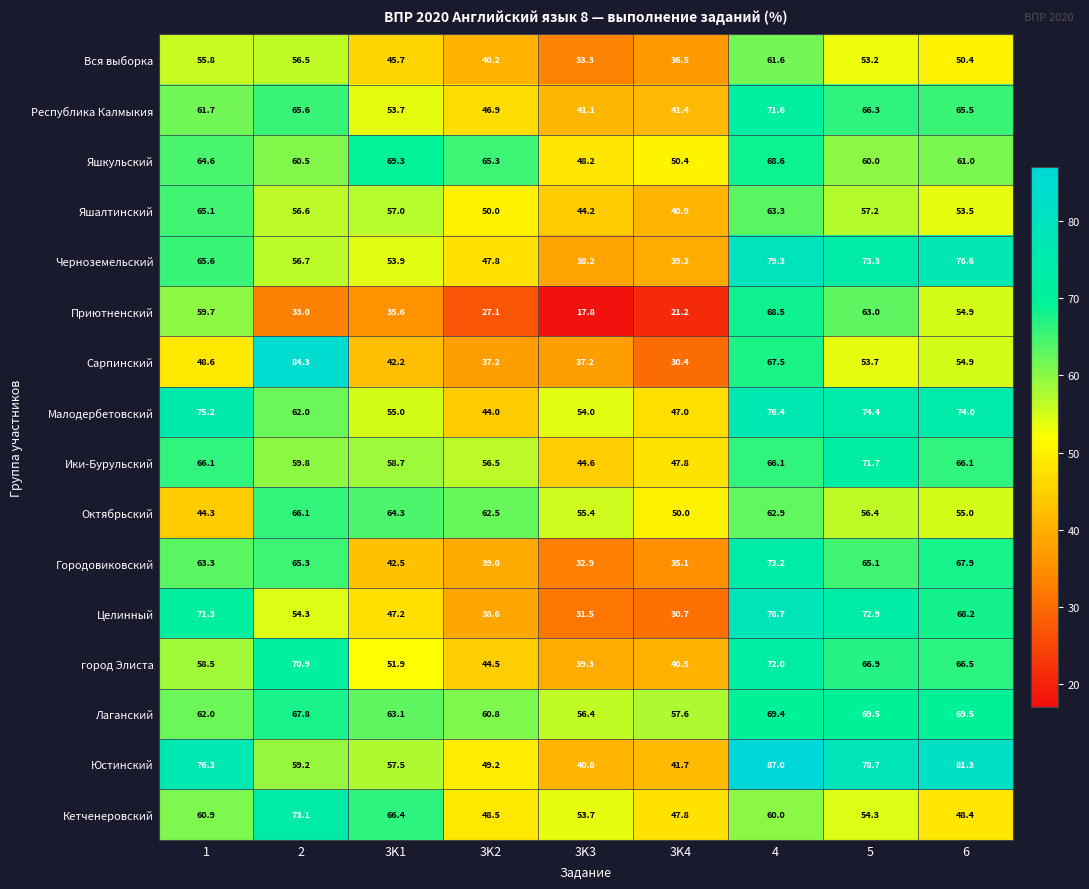

What is the spread (max minus min) of values at 3K3?

38.6